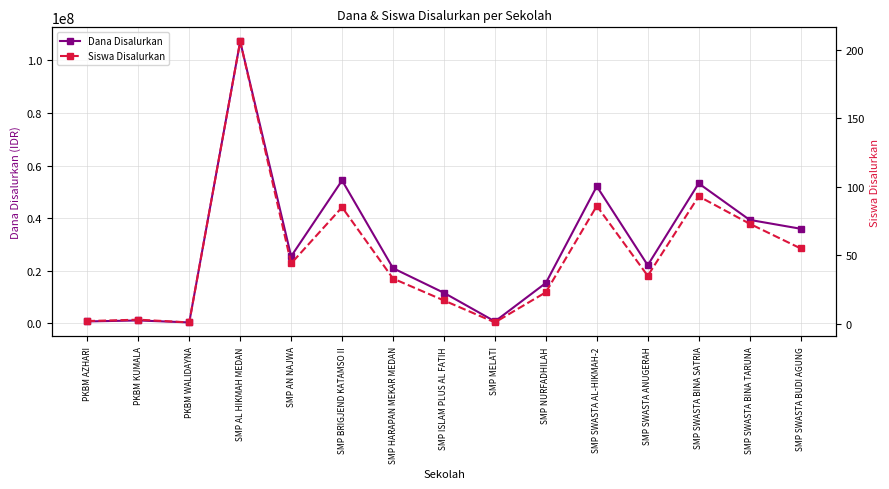

At which label is Dana Disalurkan closest to 53812500?

SMP BRIGJEND KATAMSO II